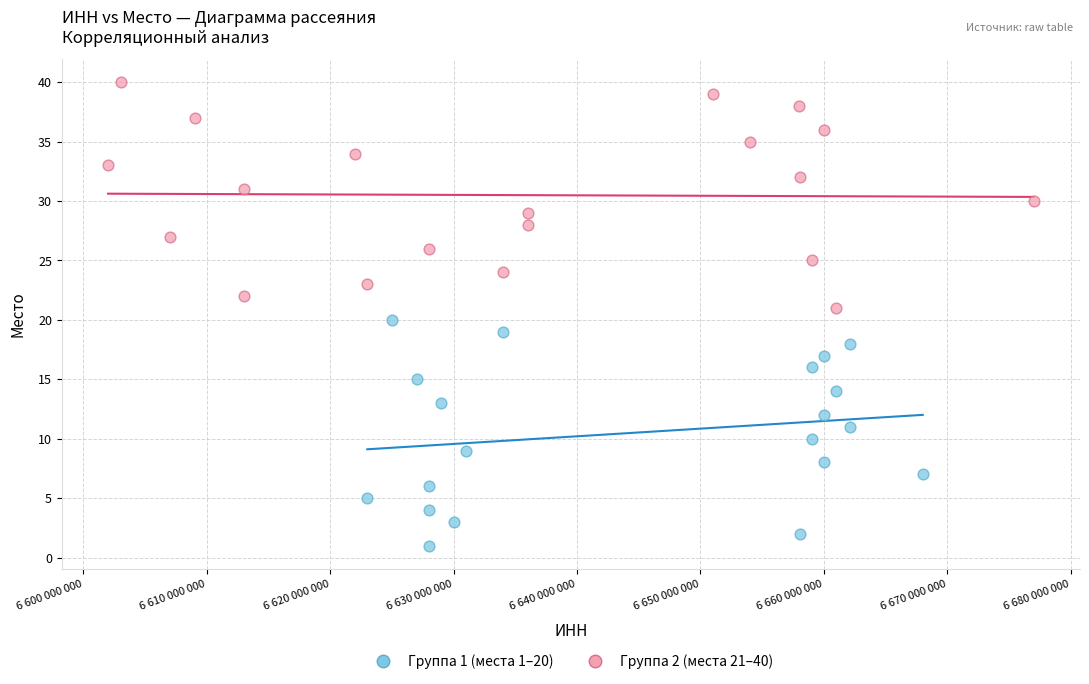

What are all the series names shown in the legend?

Группа 1 (места 1–20), Группа 2 (места 21–40)